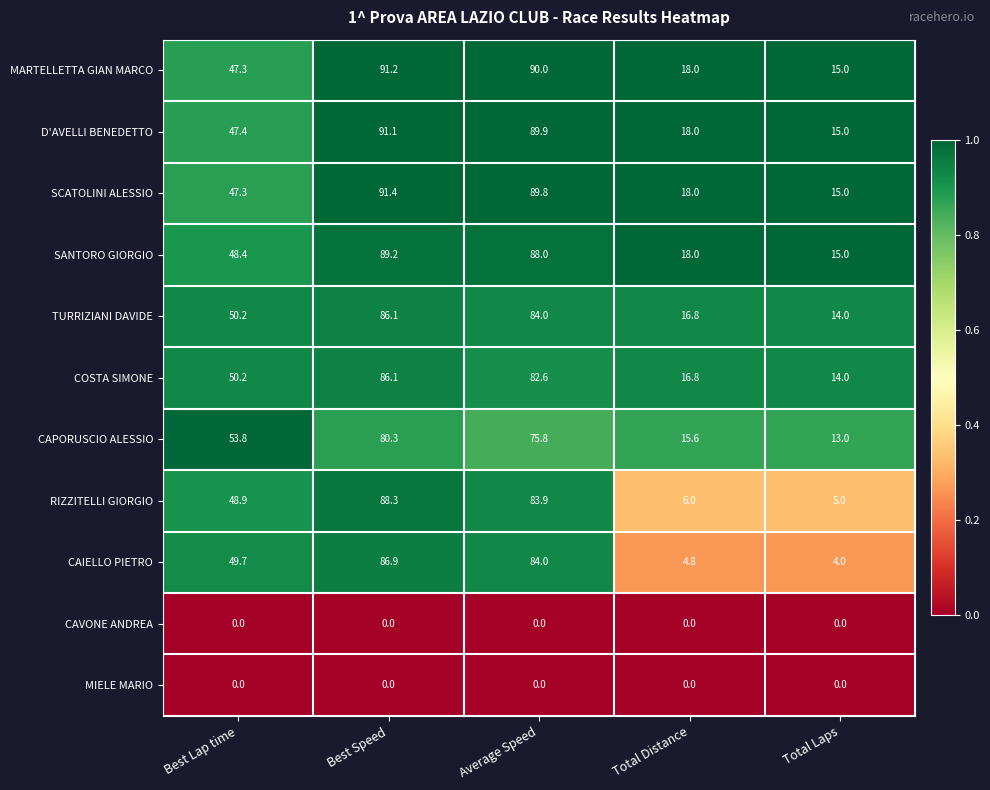

How many data points in D'AVELLI BENEDETTO are less than 47?

2